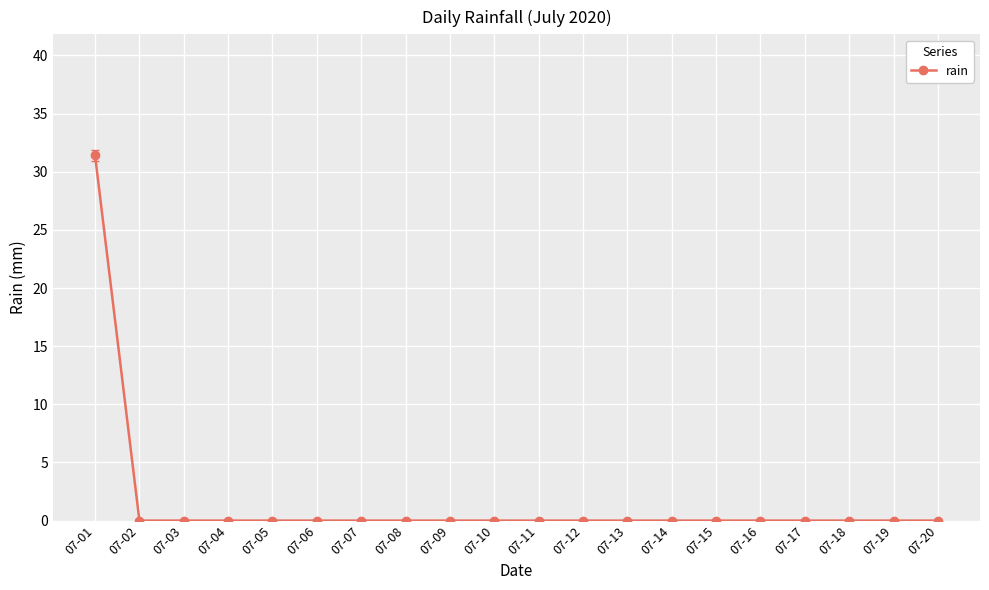

What is the sum of all values?

31.4